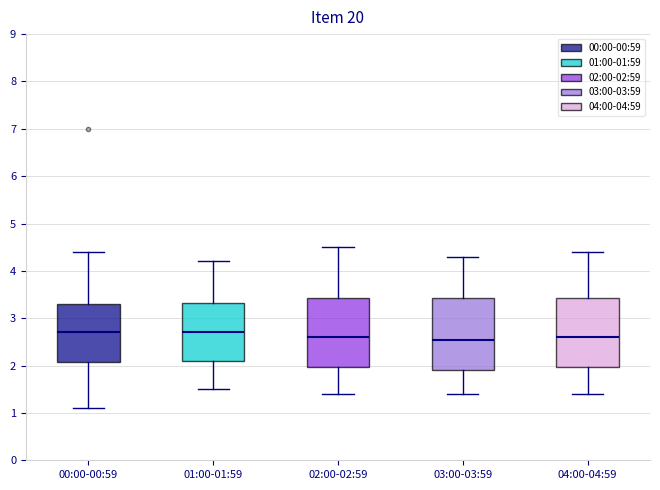

Reading left to right, read every box against the y-axis: the position of its median line, the range the box covers, and the ends of its whiskers. The values are not printed on the chart, so give them approximately, as read against the axis.

00:00-00:59: median 2.7, box 2.1 to 3.3, whiskers 1.1 to 4.4
01:00-01:59: median 2.7, box 2.1 to 3.3, whiskers 1.5 to 4.2
02:00-02:59: median 2.6, box 2.0 to 3.4, whiskers 1.4 to 4.5
03:00-03:59: median 2.6, box 1.9 to 3.4, whiskers 1.4 to 4.3
04:00-04:59: median 2.6, box 2.0 to 3.4, whiskers 1.4 to 4.4